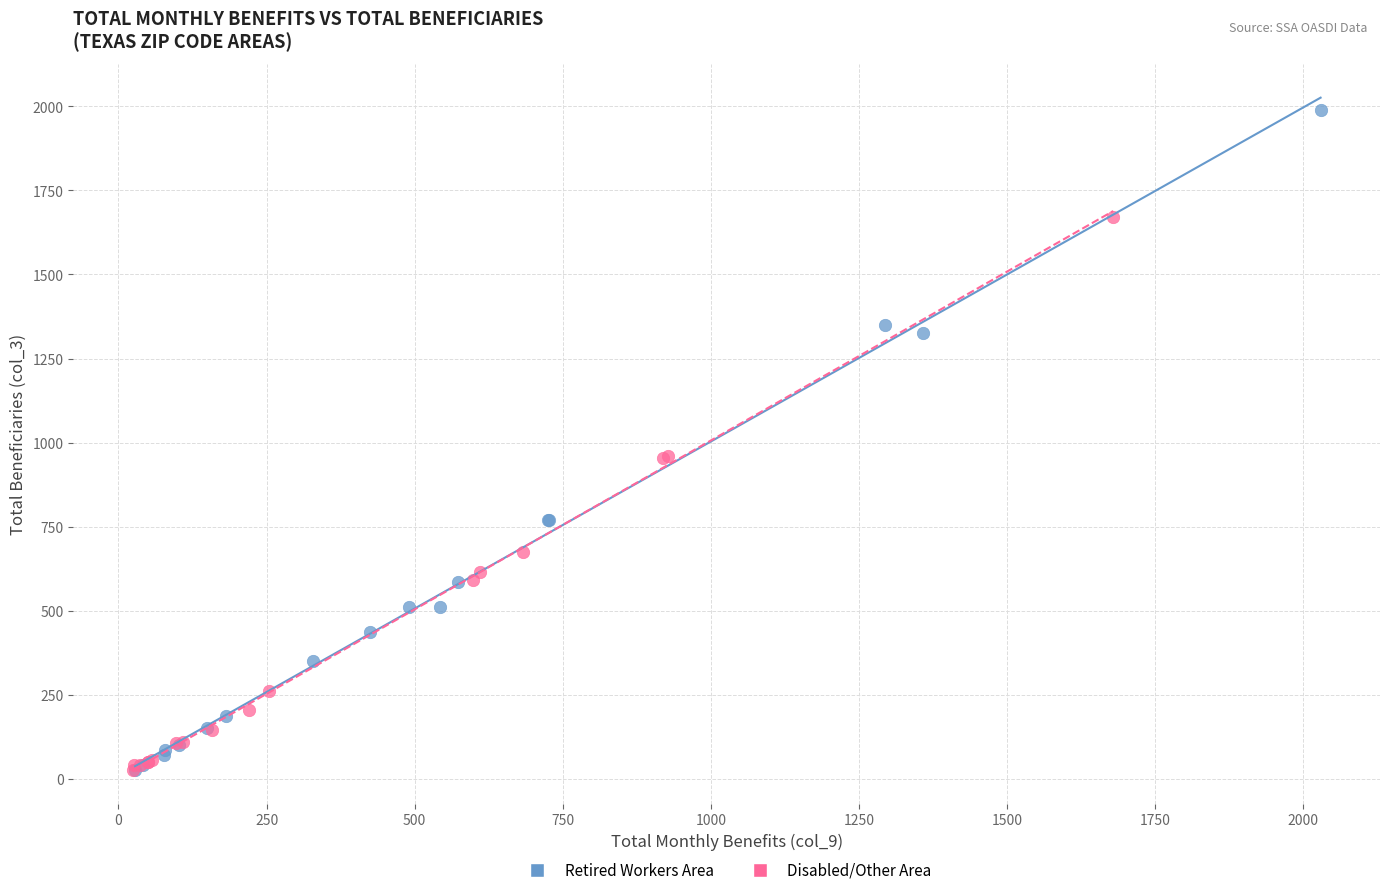

What are all the series names shown in the legend?

Retired Workers Area, Disabled/Other Area